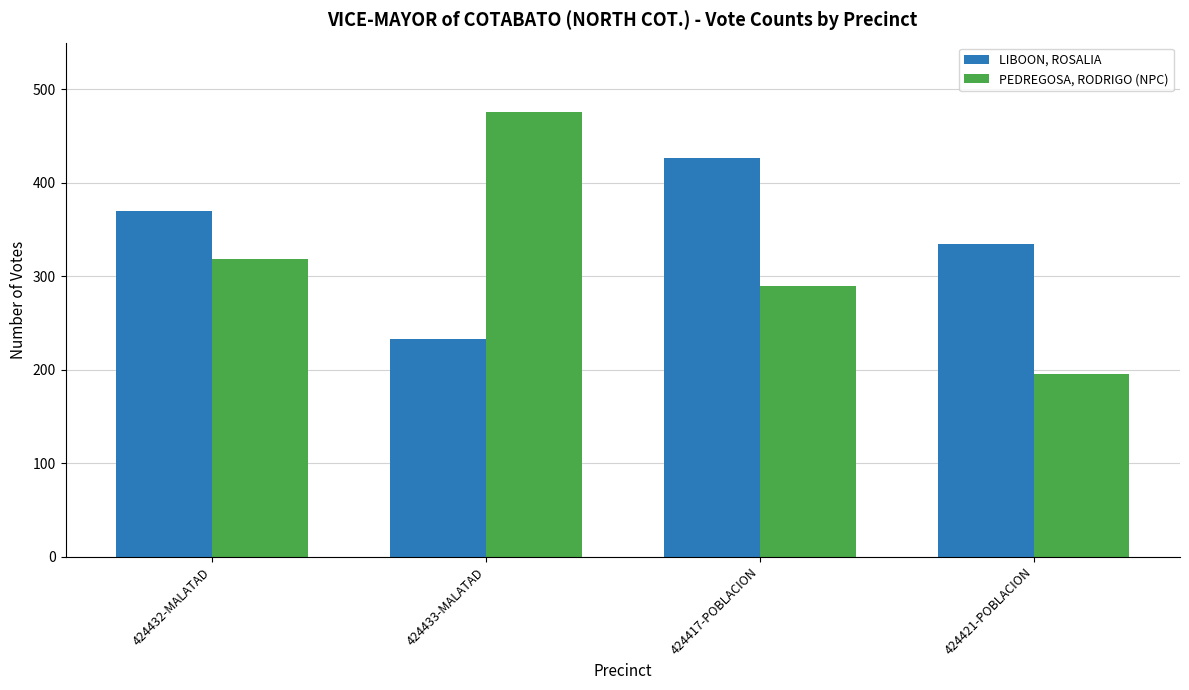

Which series has the widest spread of values?

PEDREGOSA, RODRIGO (NPC)